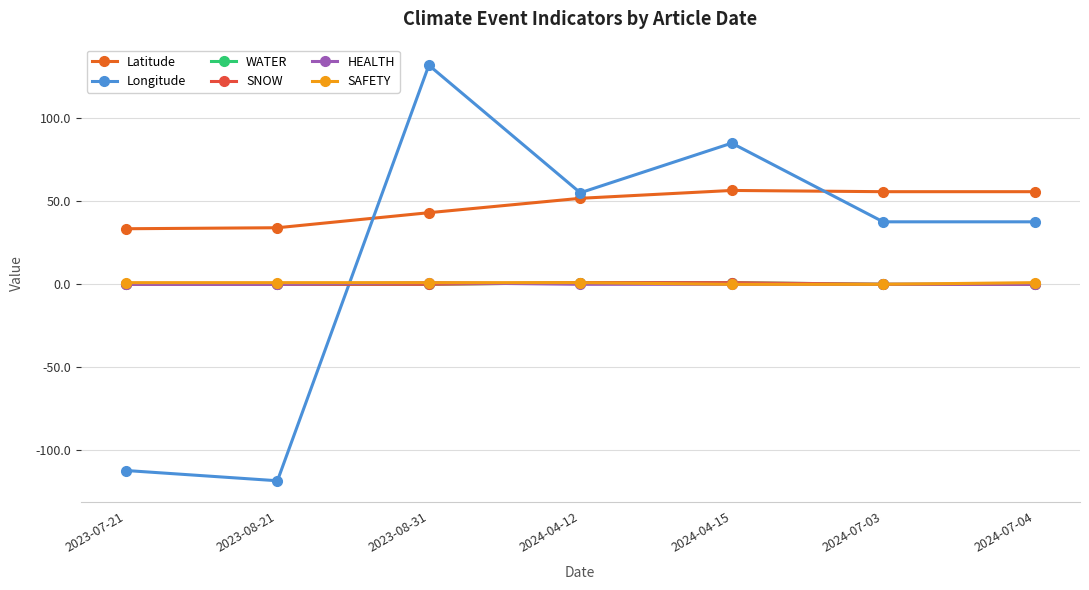

Reading left to right, what are all the values shown in this chart?

Latitude: 2023-07-21=33.4	2023-08-21=34.1	2023-08-31=43.1	2024-04-12=51.8	2024-04-15=56.5	2024-07-03=55.8	2024-07-04=55.8
Longitude: 2023-07-21=-112.1	2023-08-21=-118.2	2023-08-31=131.9	2024-04-12=55.1	2024-04-15=85.0	2024-07-03=37.6	2024-07-04=37.6
WATER: 2023-07-21=0.0	2023-08-21=0.0	2023-08-31=0.0	2024-04-12=1.0	2024-04-15=1.0	2024-07-03=0.0	2024-07-04=0.0
SNOW: 2023-07-21=0.0	2023-08-21=0.0	2023-08-31=0.0	2024-04-12=1.0	2024-04-15=1.0	2024-07-03=0.0	2024-07-04=0.0
HEALTH: 2023-07-21=0.0	2023-08-21=0.0	2023-08-31=1.0	2024-04-12=0.0	2024-04-15=0.0	2024-07-03=0.0	2024-07-04=0.0
SAFETY: 2023-07-21=1.0	2023-08-21=1.0	2023-08-31=1.0	2024-04-12=1.0	2024-04-15=0.0	2024-07-03=0.0	2024-07-04=1.0